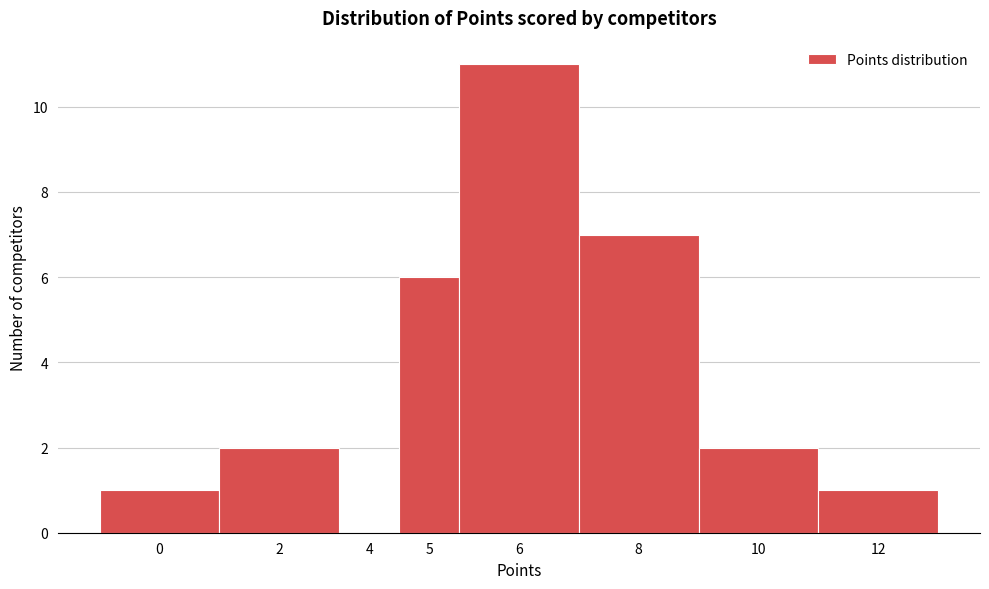

Reading right to left, extract all data points from this chart.

12=1	10=2	8=7	6=11	5=6	4=0	2=2	0=1